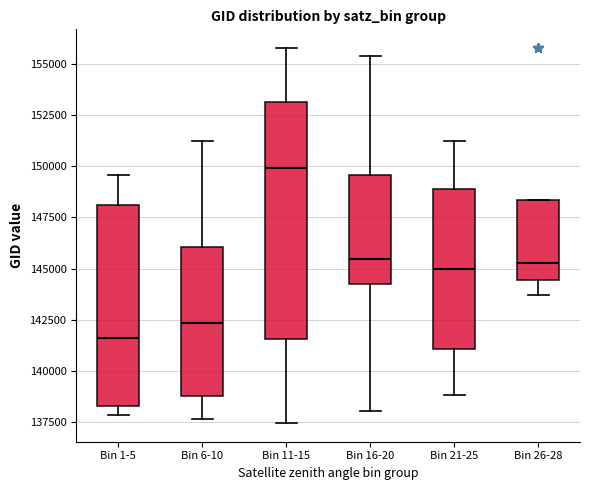

Comparing the boxes themselves (not the whiskers), which one is the tallest?

Bin 11-15